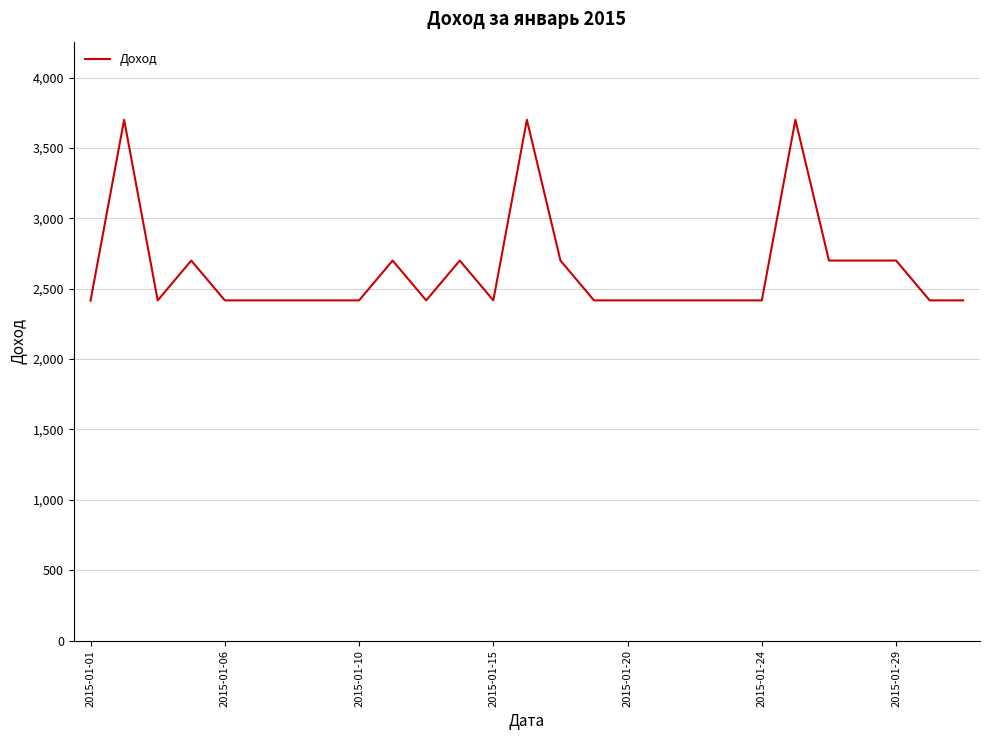

What is the difference between the maximum and minimum values?

1285